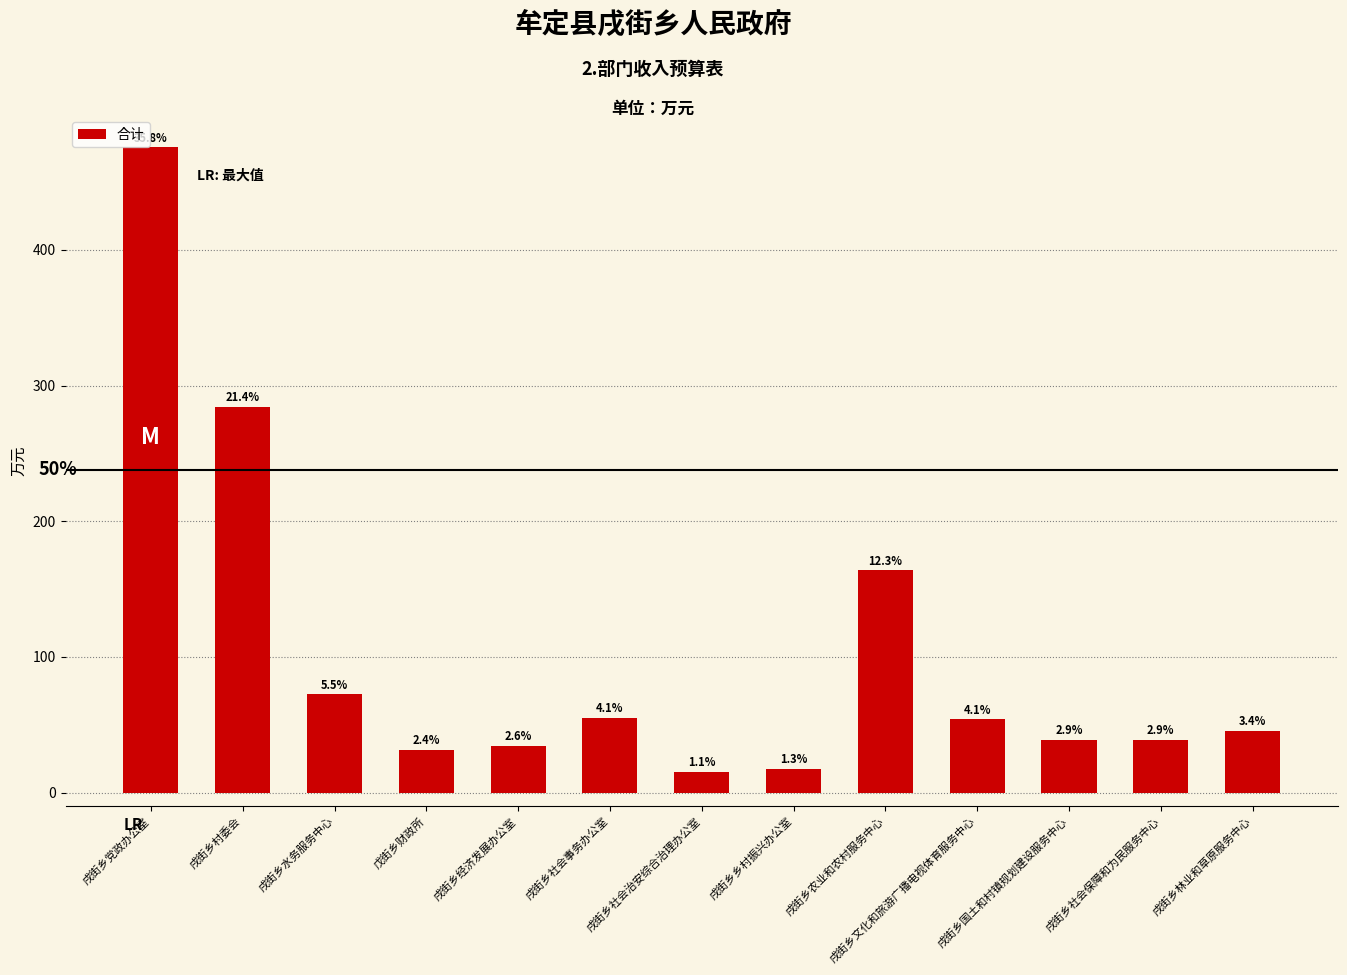

How many bars are there in total?

13